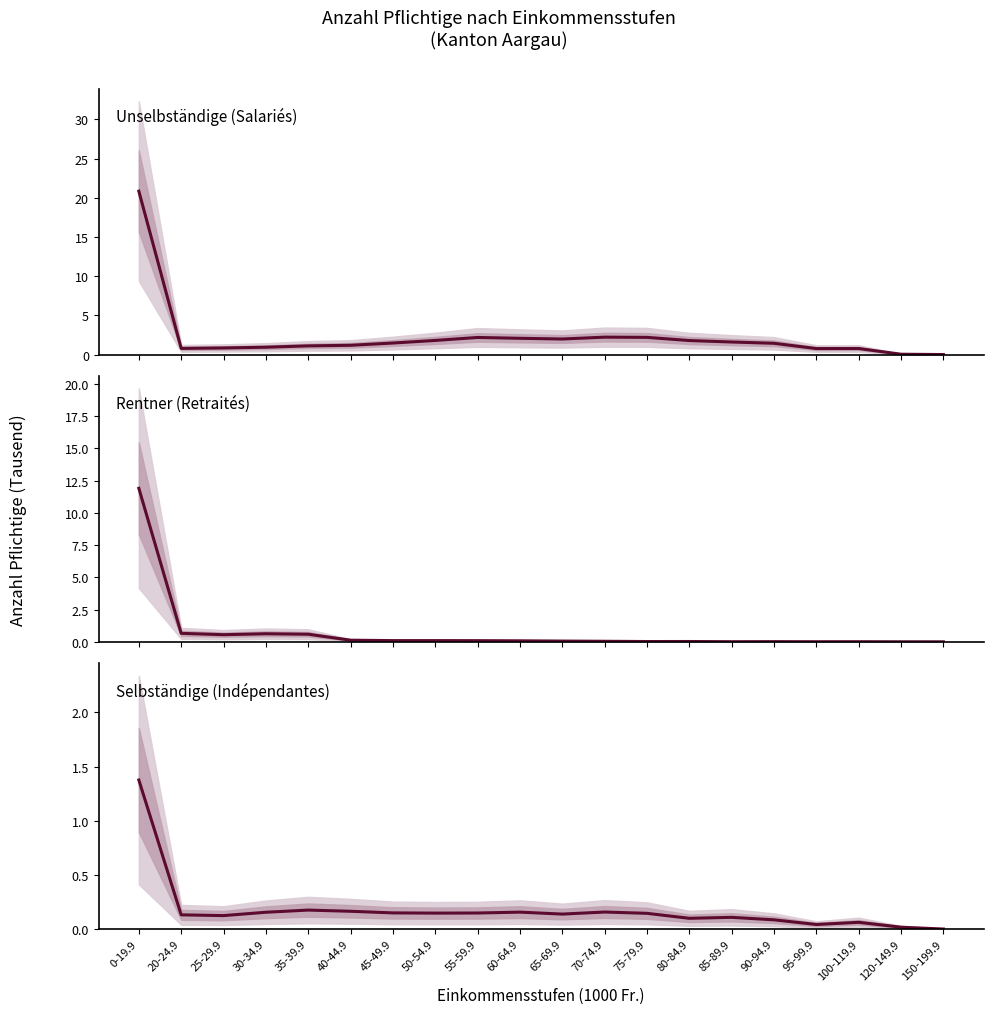

True or false: Rentner (Retraités) and Selbständige (Indépendantes) cross at least once.

True